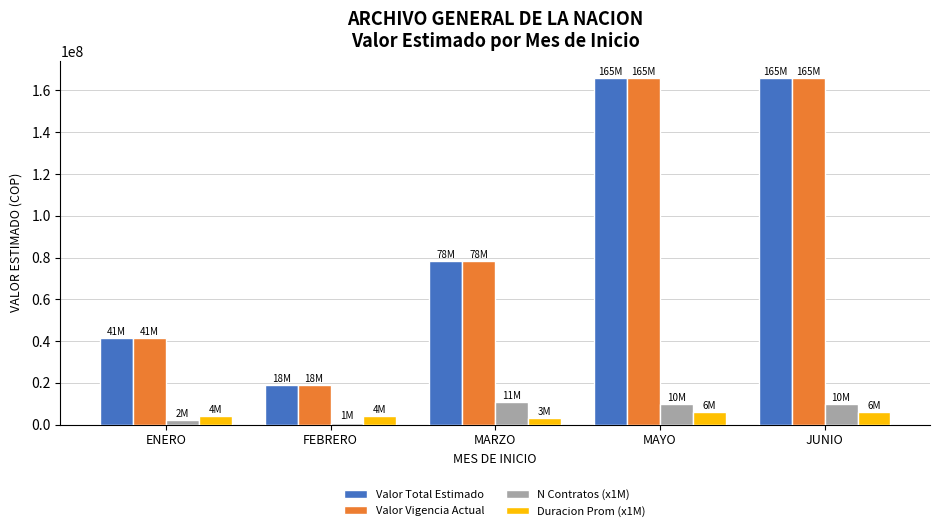

What is the difference between the maximum and second lowest values in the N Contratos (x1M) series?

9000000